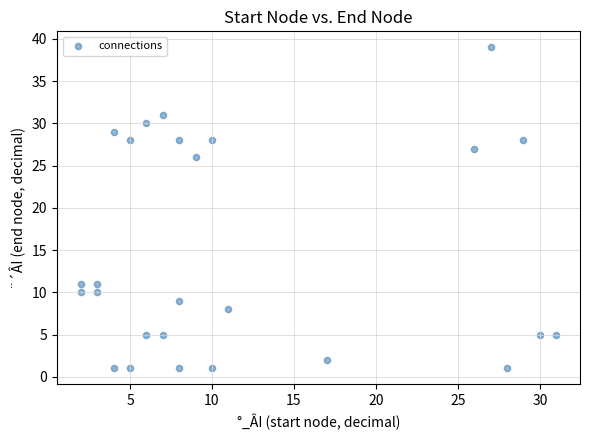

What Y value in the scatter plot is closest to 20?

26